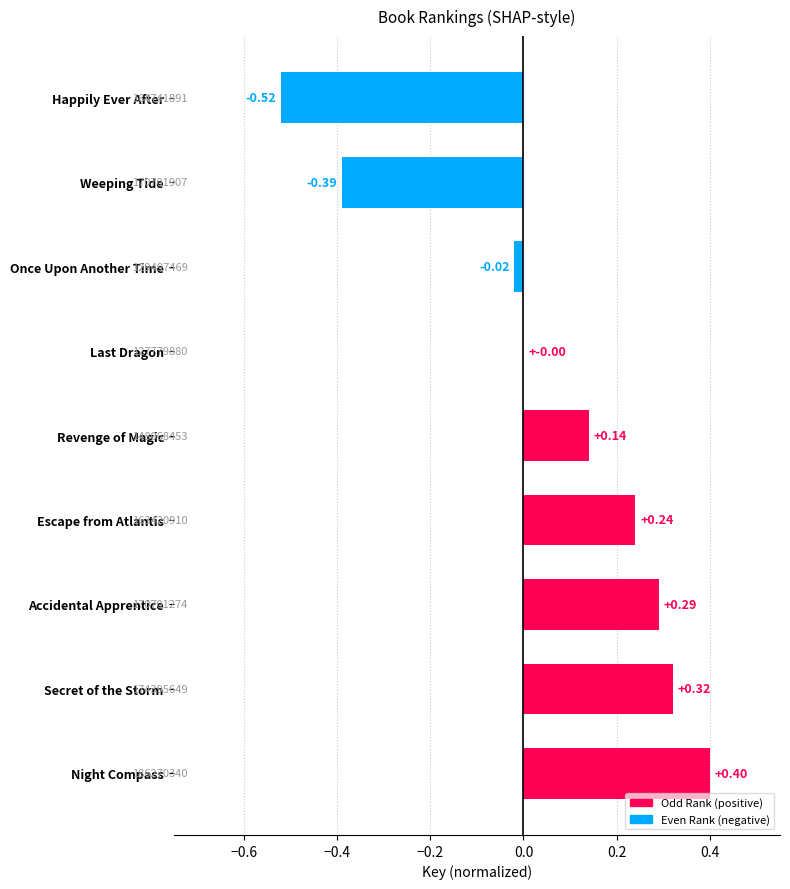

Are the bars horizontal?

Yes